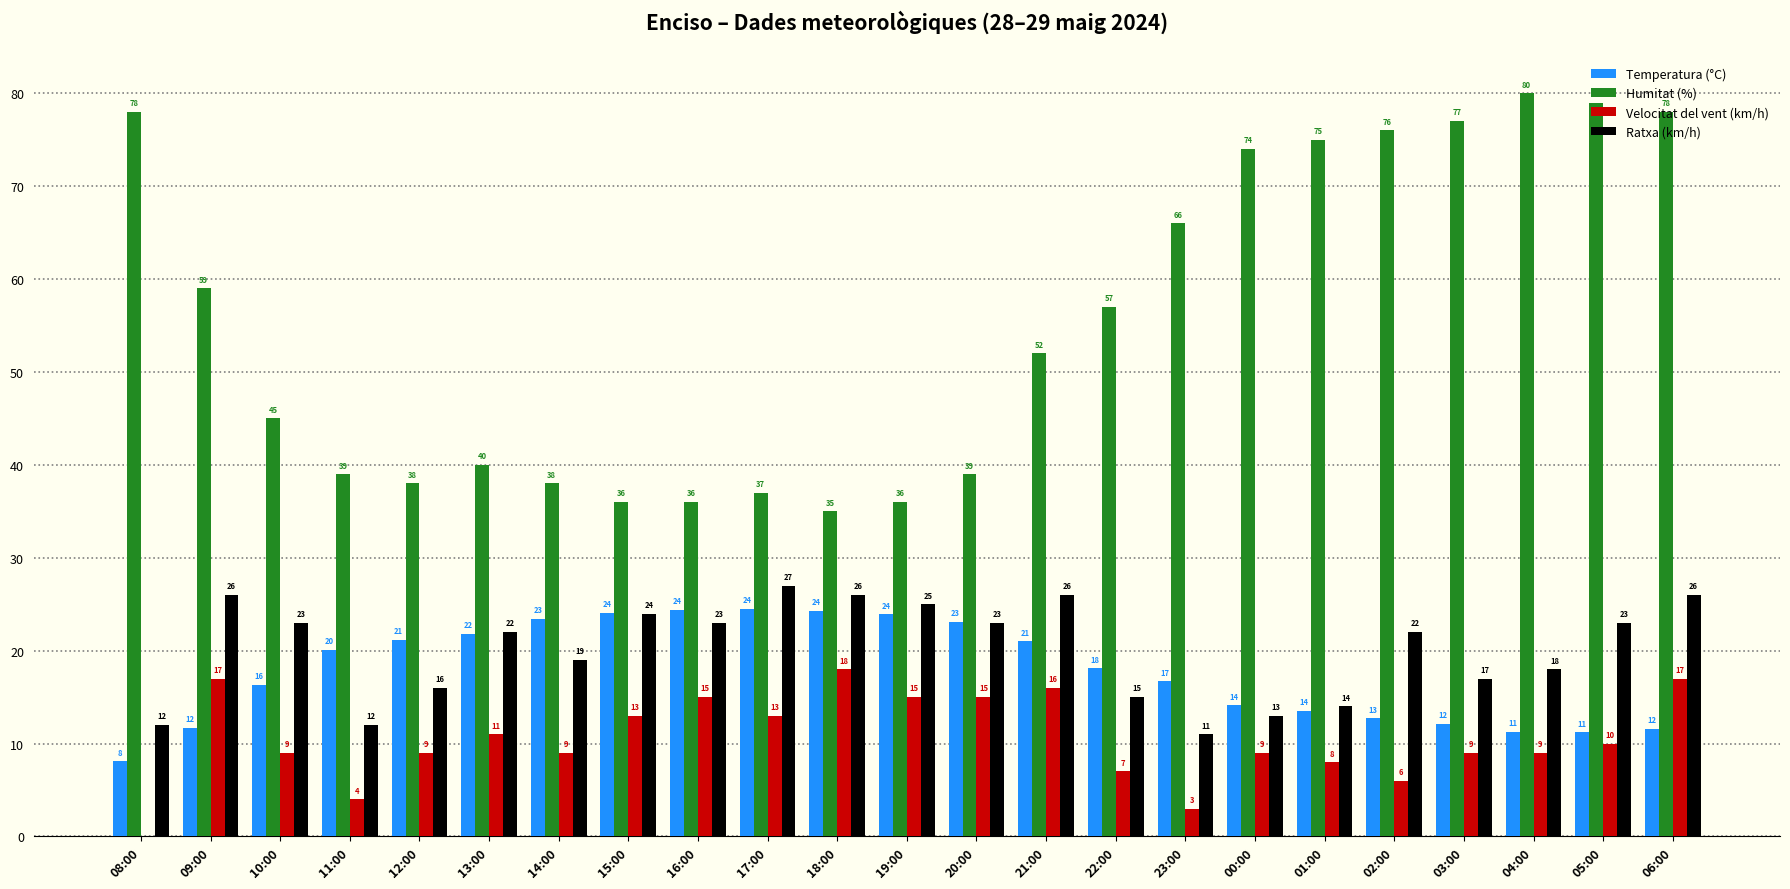

Is it true that Velocitat del vent (km/h) equals 0.0 at 08:00?

True